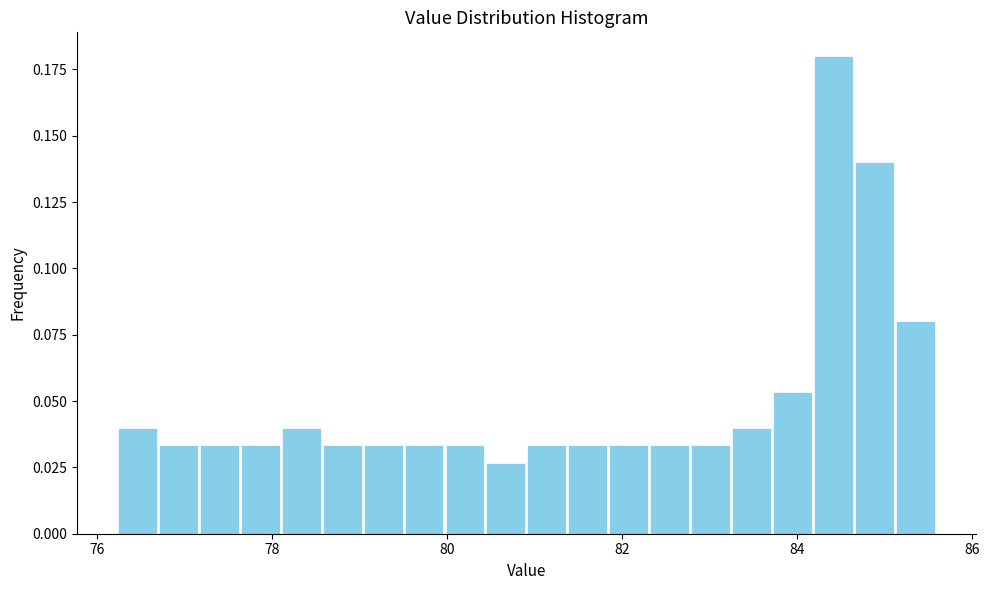

Around what value on the x-axis is the tallest bar? Give the approximate position of its centre, as read against the axis.

84.4